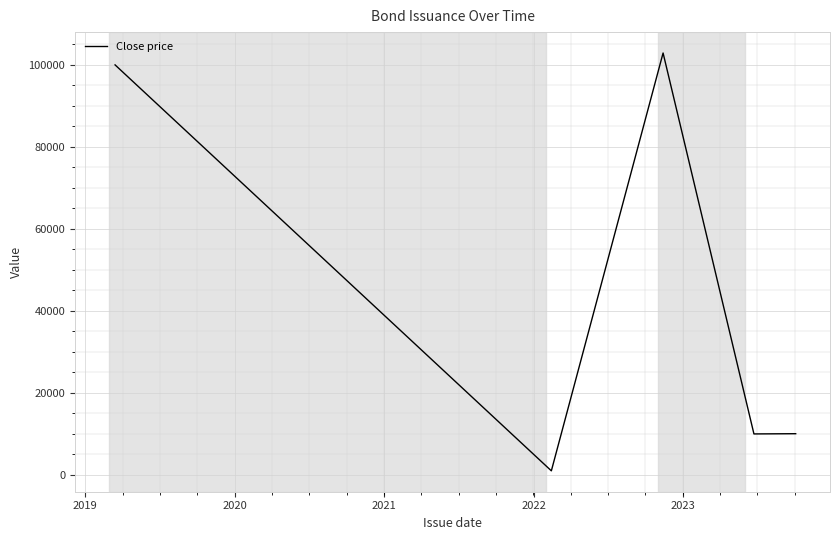

How many values are below 10055?

2